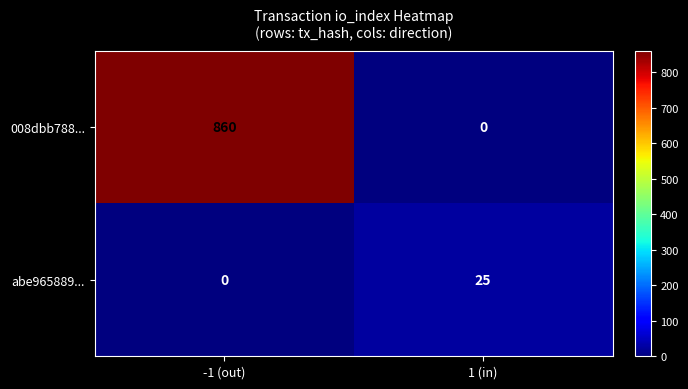

What is the greatest value displayed?

860